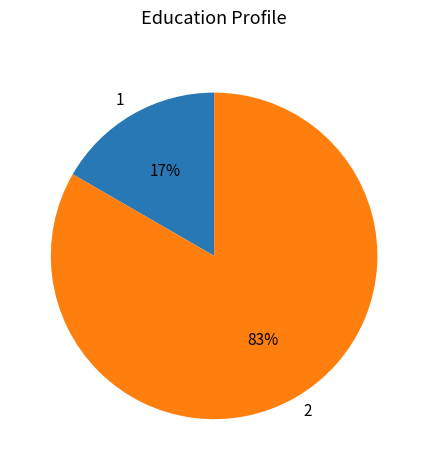

Rank the categories by value from lowest to highest.

1, 2